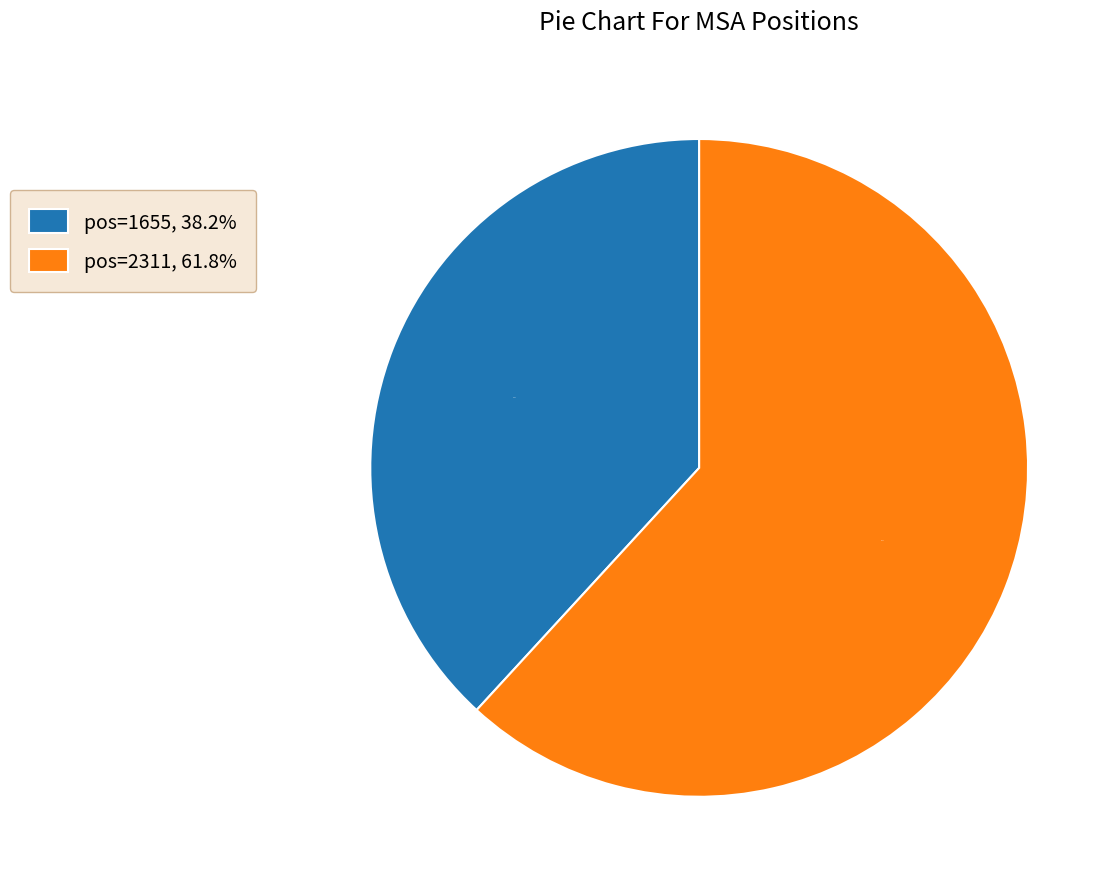

To the nearest percent, what portion does pos=1655 represent?

38%